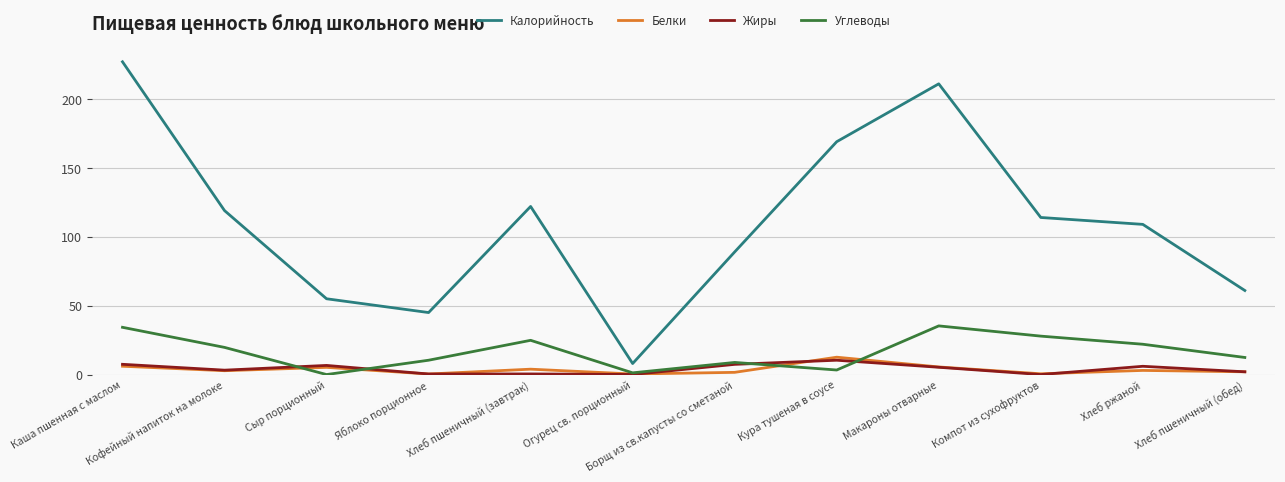

What is the spread (max minus min) of values at Макароны отварные?

205.7